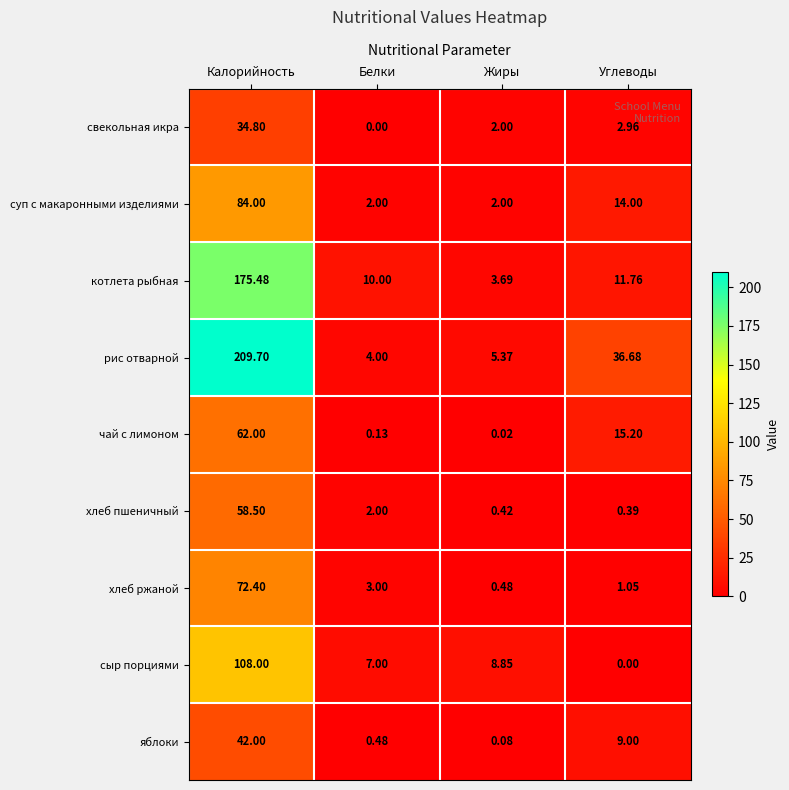

What is the difference between the highest and lowest values at Углеводы?

36.7